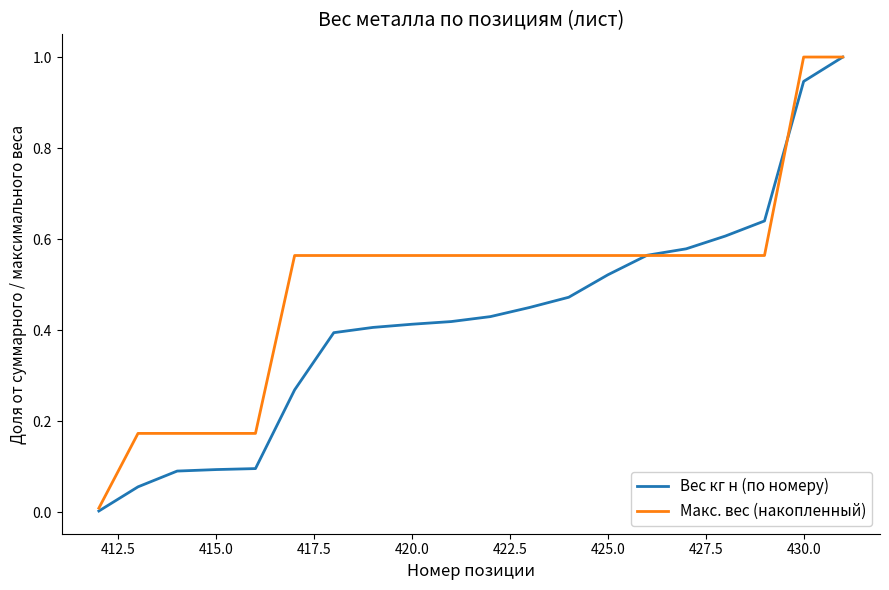

What is the greatest value displayed?

1.0